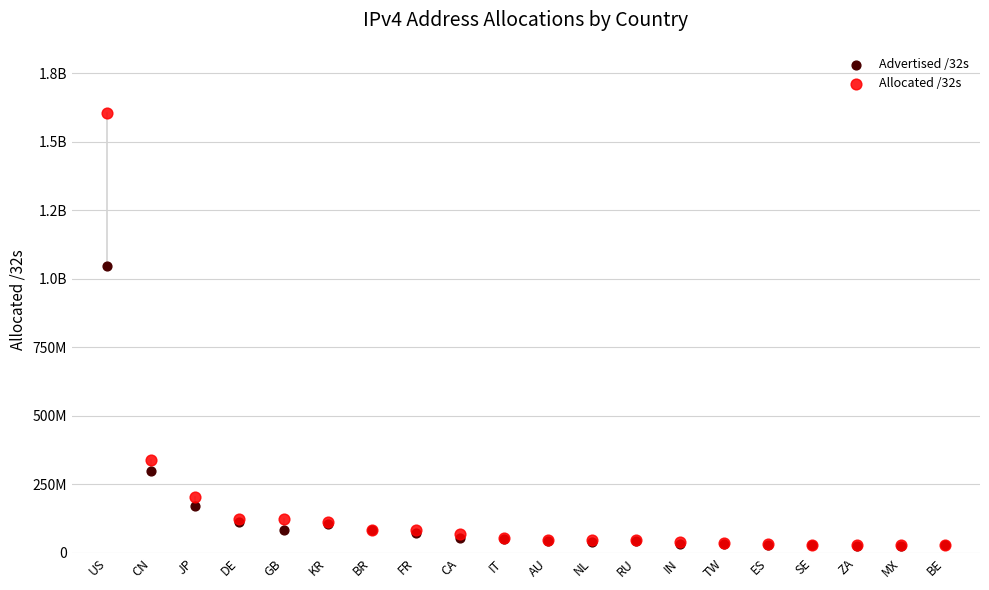

Which series contains the lowest Y value?

Advertised /32s